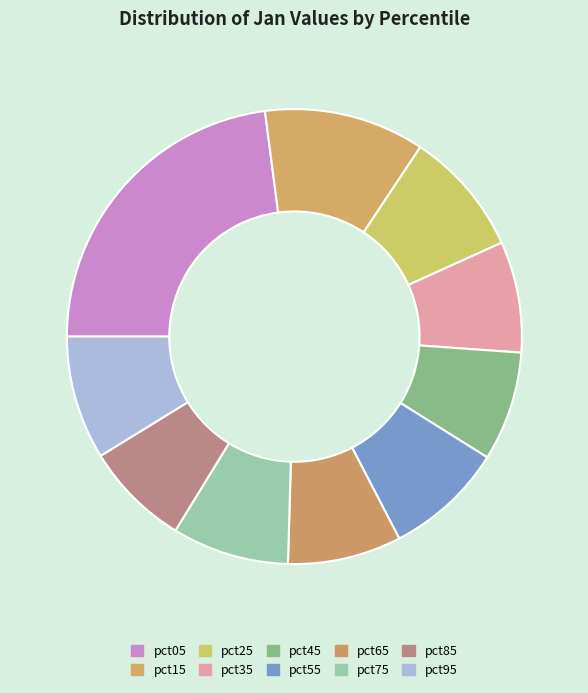

What percentage do pct85 and pct65 together represent?

15.5%